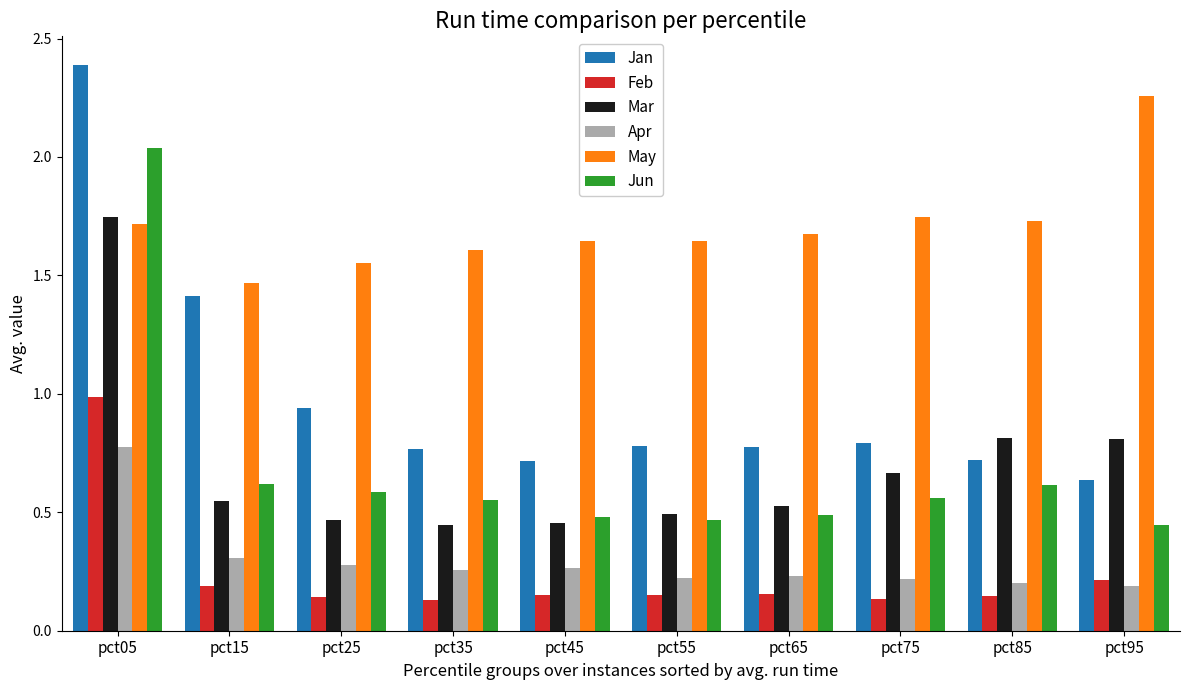

Is it true that Feb equals 0.3 at pct05?

False